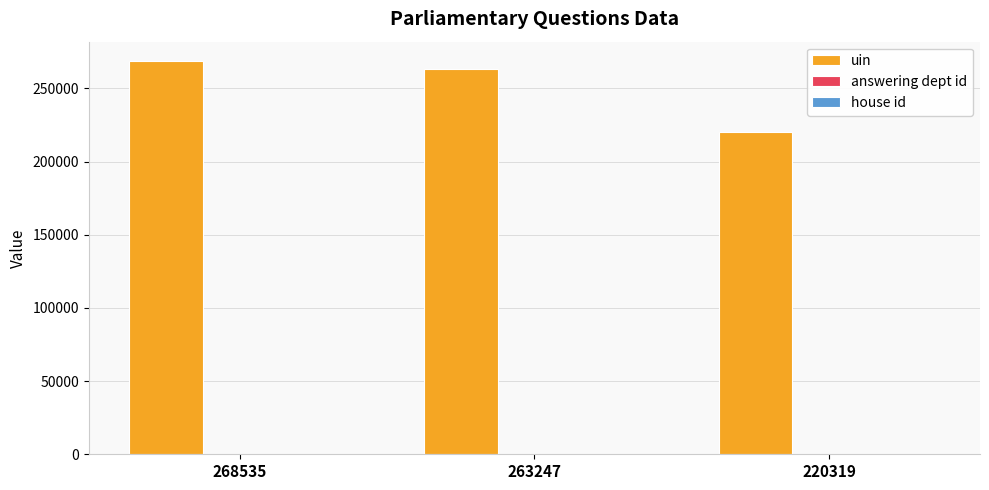

What is the sum of all uin values?

752101